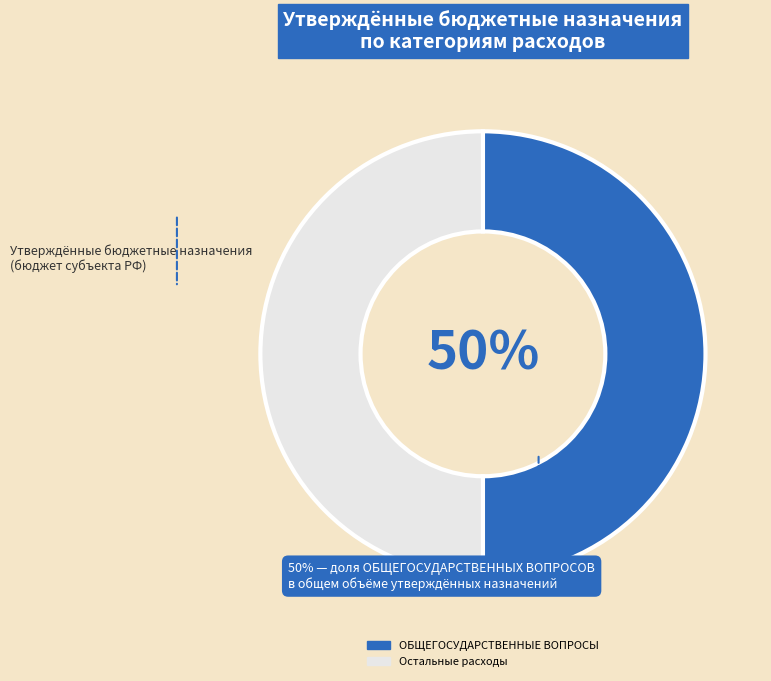

What percentage is the Остальные расходы slice, to the nearest percent?

50%